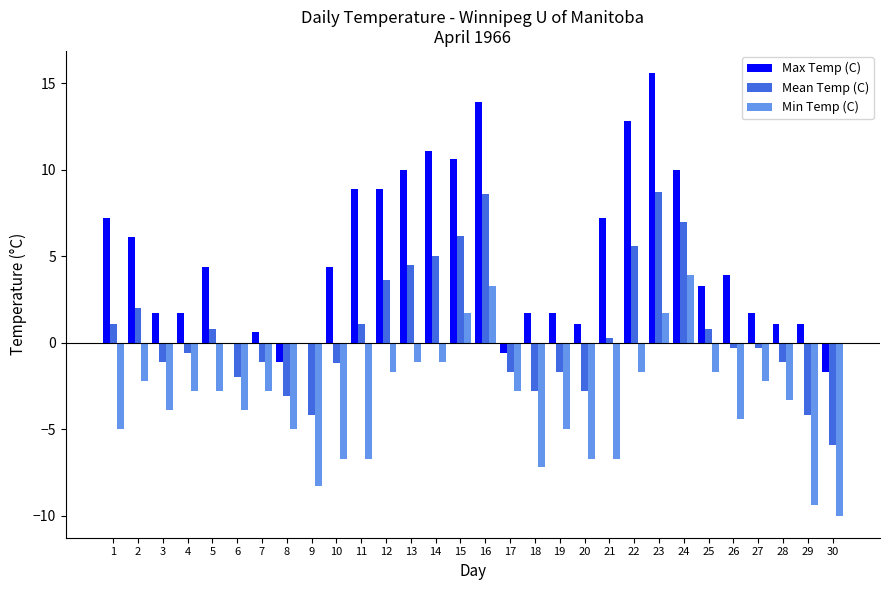

Which series has the largest total across all categories?

Max Temp (C)